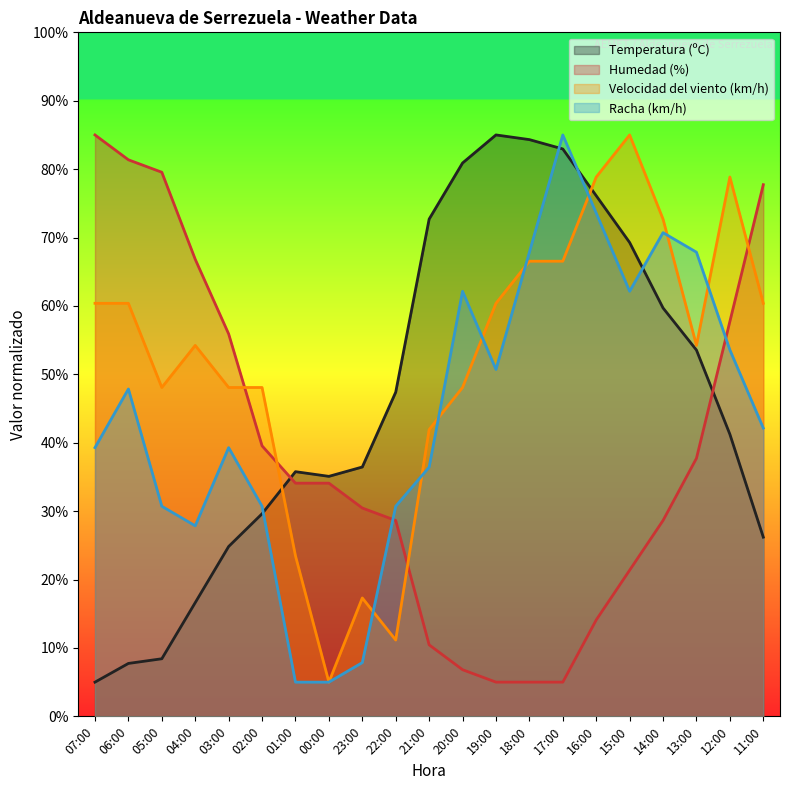

Reading left to right, extract all data points from this chart.

Temperatura (ºC): 07:00=5.0	06:00=7.7	05:00=8.4	04:00=16.6	03:00=24.8	02:00=29.6	01:00=35.8	00:00=35.1	23:00=36.5	22:00=47.4	21:00=72.7	20:00=80.9	19:00=85.0	18:00=84.3	17:00=82.9	16:00=76.1	15:00=69.3	14:00=59.7	13:00=53.5	12:00=41.2	11:00=26.2
Humedad (%): 07:00=85.0	06:00=81.4	05:00=79.5	04:00=66.8	03:00=55.9	02:00=39.5	01:00=34.1	00:00=34.1	23:00=30.5	22:00=28.6	21:00=10.5	20:00=6.8	19:00=5.0	18:00=5.0	17:00=5.0	16:00=14.1	15:00=21.4	14:00=28.6	13:00=37.7	12:00=57.7	11:00=77.7
Velocidad del viento (km/h): 07:00=60.4	06:00=60.4	05:00=48.1	04:00=54.2	03:00=48.1	02:00=48.1	01:00=23.5	00:00=5.0	23:00=17.3	22:00=11.2	21:00=41.9	20:00=48.1	19:00=60.4	18:00=66.5	17:00=66.5	16:00=78.8	15:00=85.0	14:00=72.7	13:00=54.2	12:00=78.8	11:00=60.4
Racha (km/h): 07:00=39.3	06:00=47.9	05:00=30.7	04:00=27.9	03:00=39.3	02:00=30.7	01:00=5.0	00:00=5.0	23:00=7.9	22:00=30.7	21:00=36.4	20:00=62.1	19:00=50.7	18:00=67.9	17:00=85.0	16:00=73.6	15:00=62.1	14:00=70.7	13:00=67.9	12:00=53.6	11:00=42.1